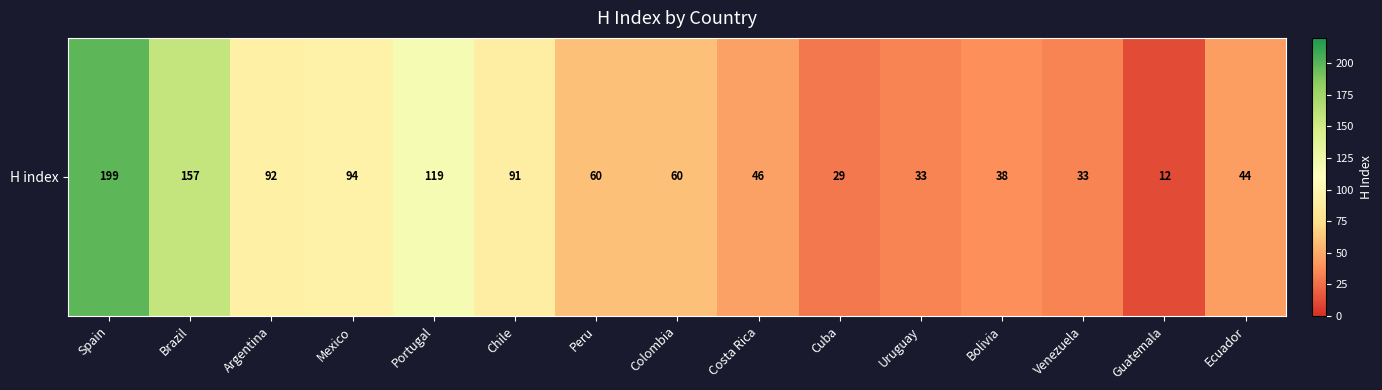

Reading left to right, extract all data points from this chart.

199	157	92	94	119	91	60	60	46	29	33	38	33	12	44